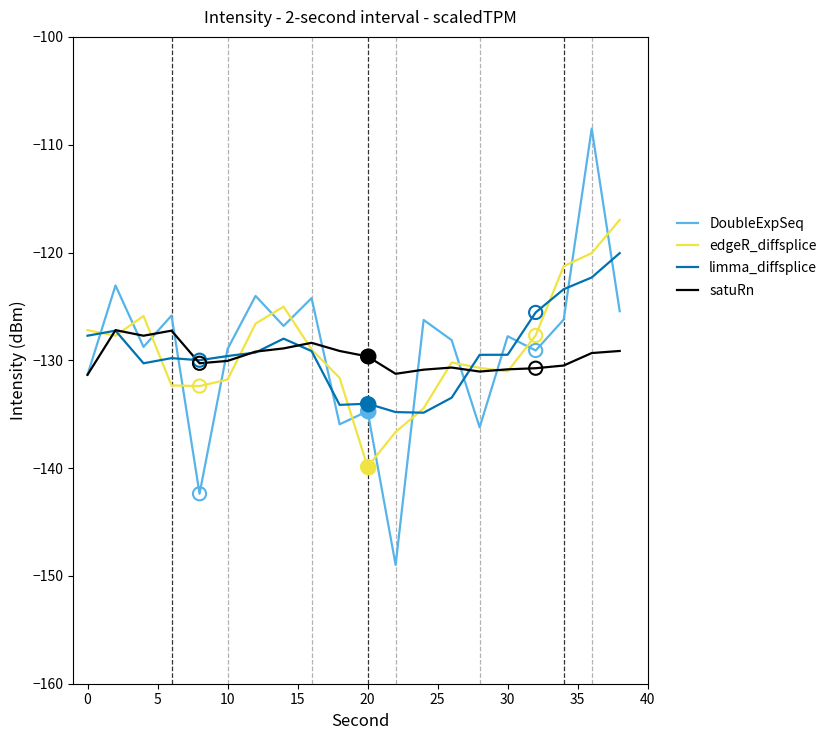

True or false: DoubleExpSeq and limma_diffsplice intersect in this chart.

True